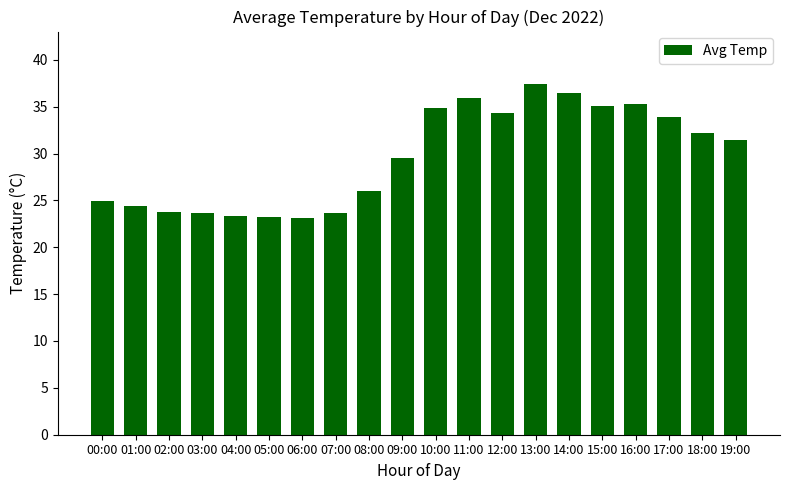

The value at 17:00 is 49.6. True or false?

False